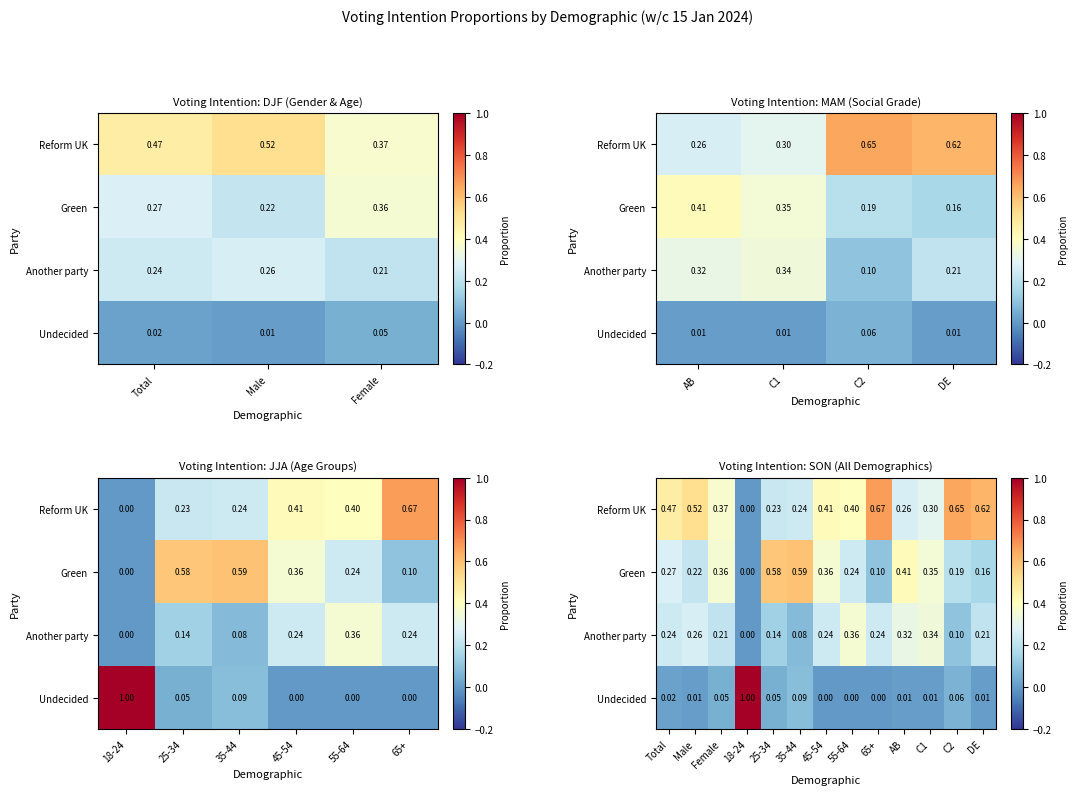

Which series has the widest spread of values?

Undecided